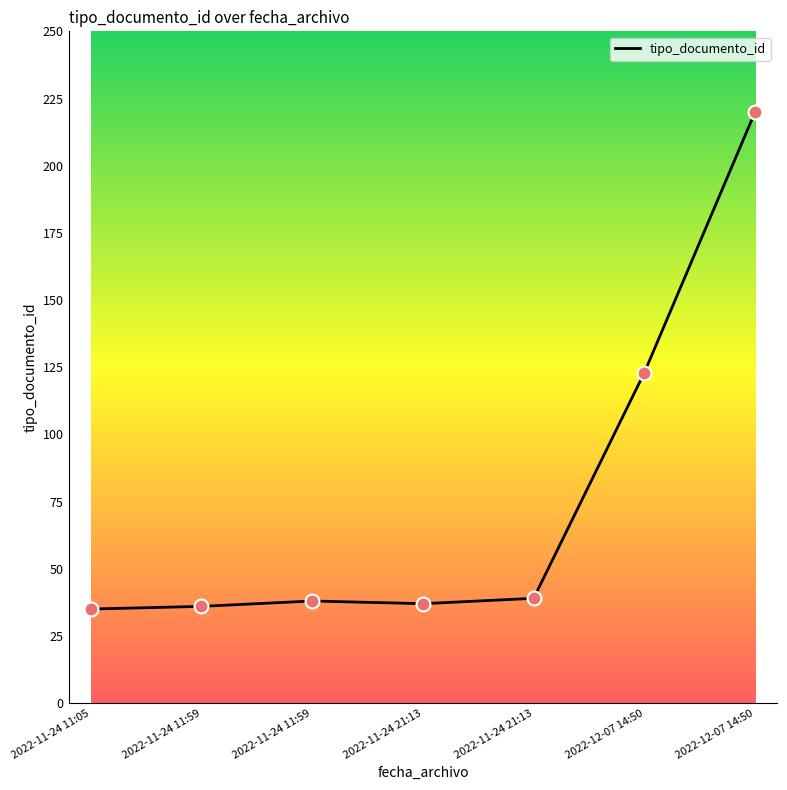

What is the change in value from 2022-11-24 11:05 to 2022-12-07 14:50?

+185